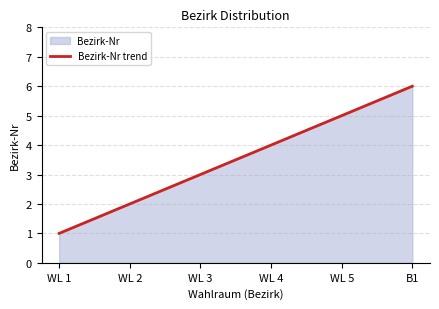

What is the sum of the values at WL 1 and WL 2?

3